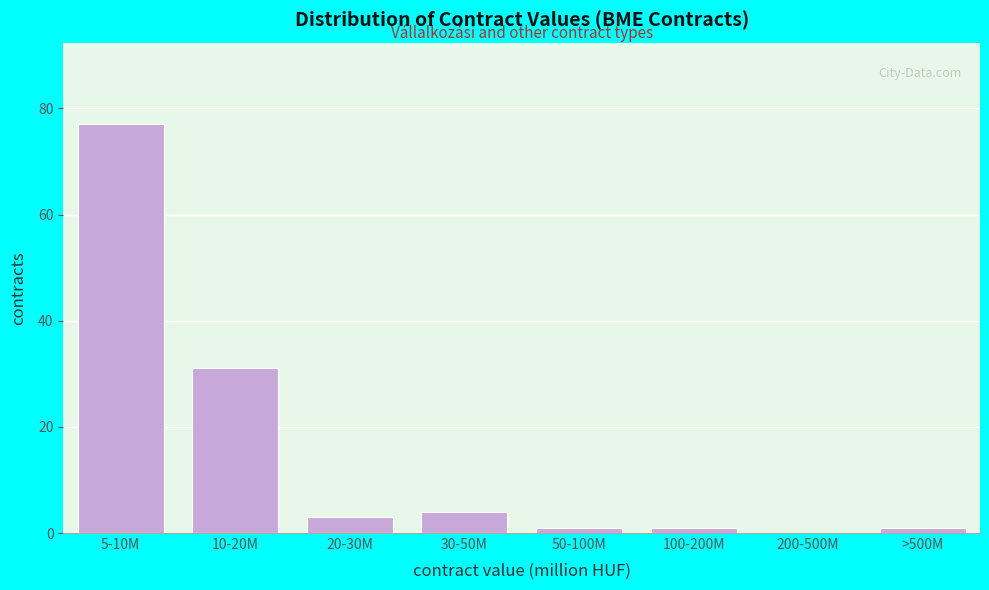

Reading left to right, list all the values displayed in this chart.

5-10M=77	10-20M=31	20-30M=3	30-50M=4	50-100M=1	100-200M=1	200-500M=0	>500M=1